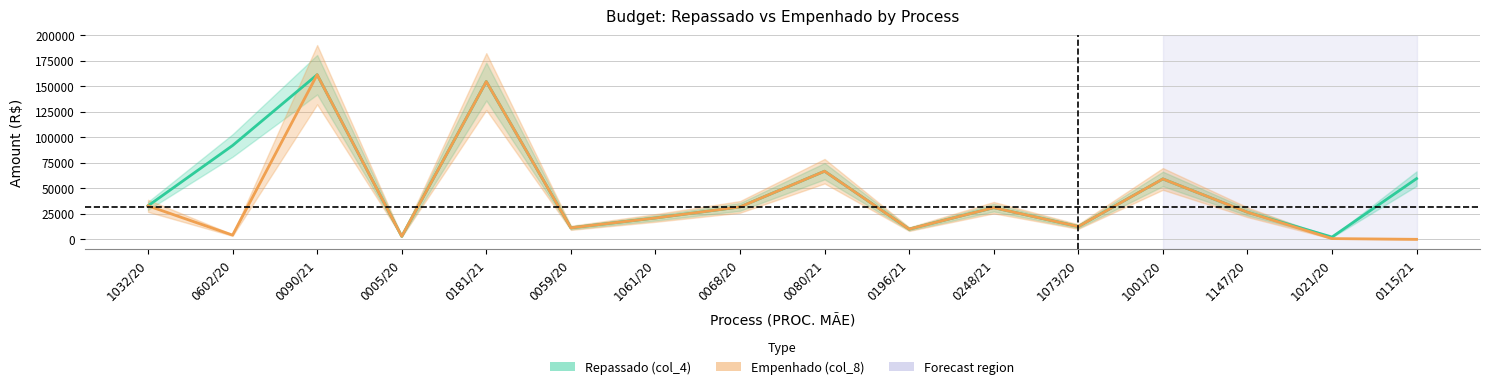

True or false: Empenhado (col_8) and Repassado (col_4) cross at least once.

False